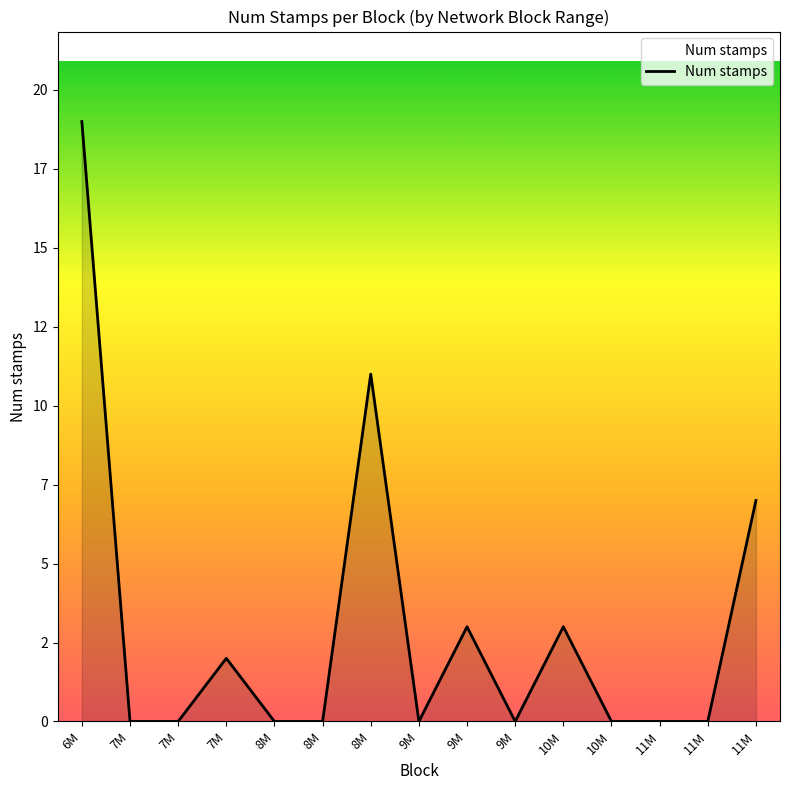

Does the chart display data point markers on the line(s)?

No